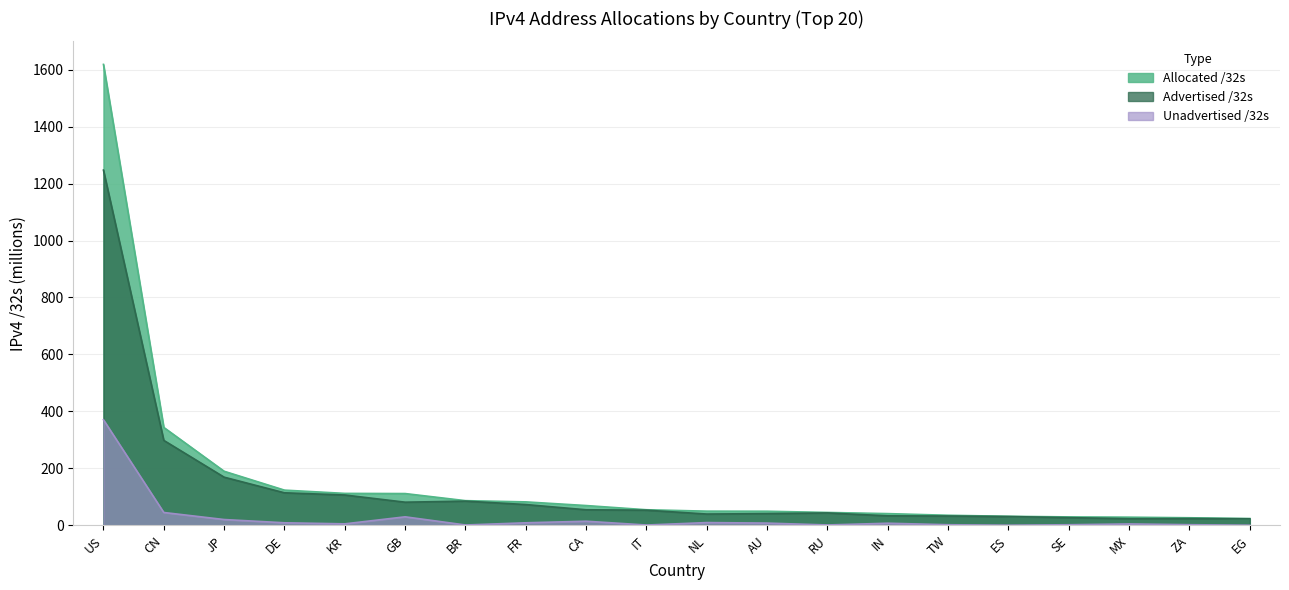

Is the value of Advertised /32s at ES greater than the value of Unadvertised /32s at IN?

Yes